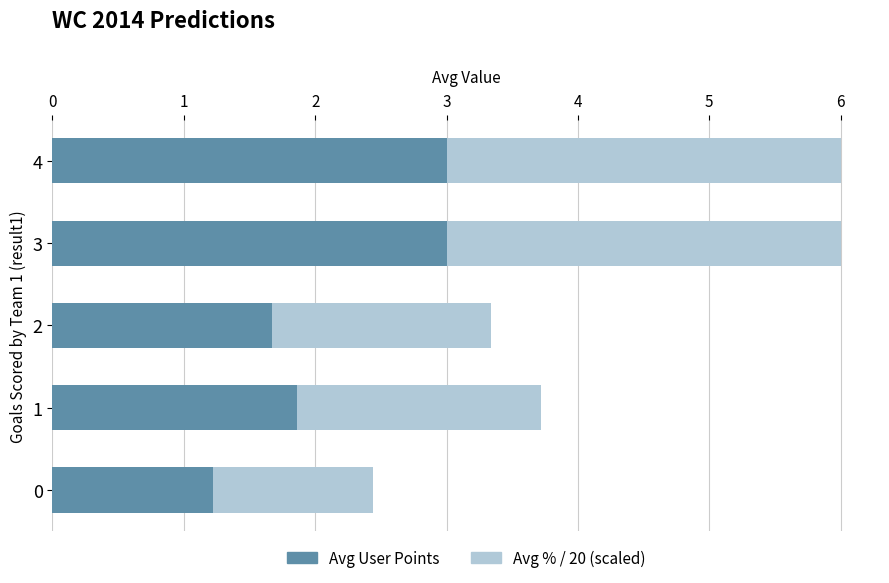

What is the total value across all series at 1?

3.7